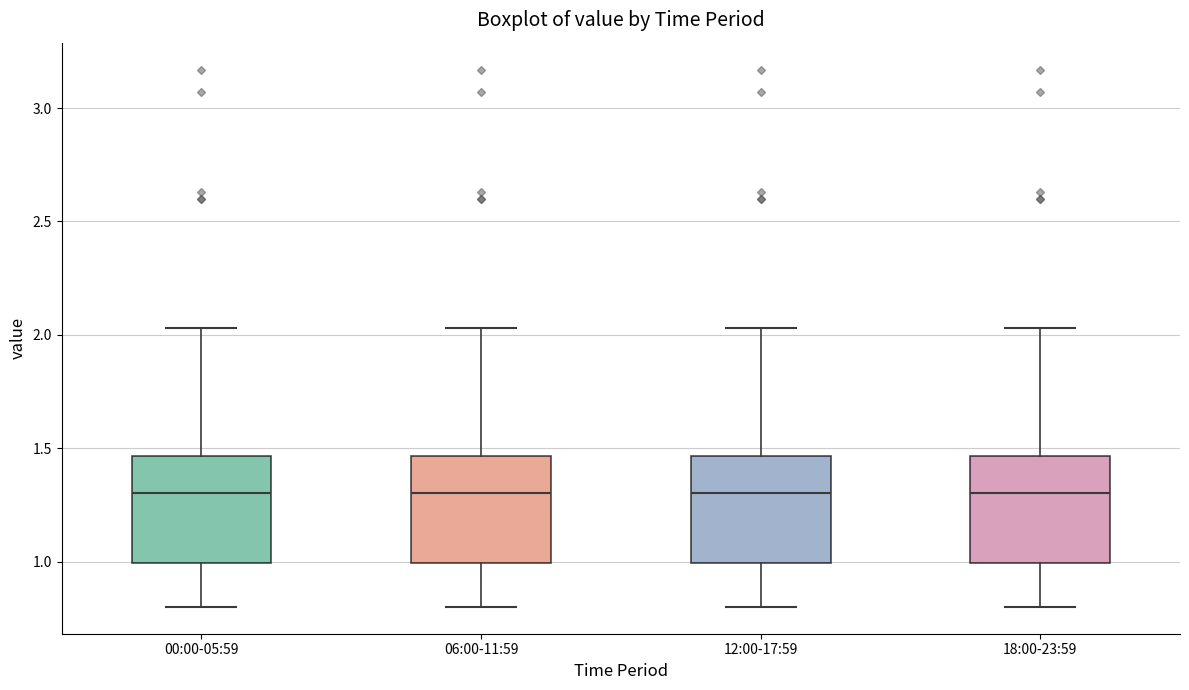

Where does the upper whisker of the box for 12:00-17:59 end on the y-axis? The values are not printed on the chart, so give them approximately, as read against the axis.

2.05